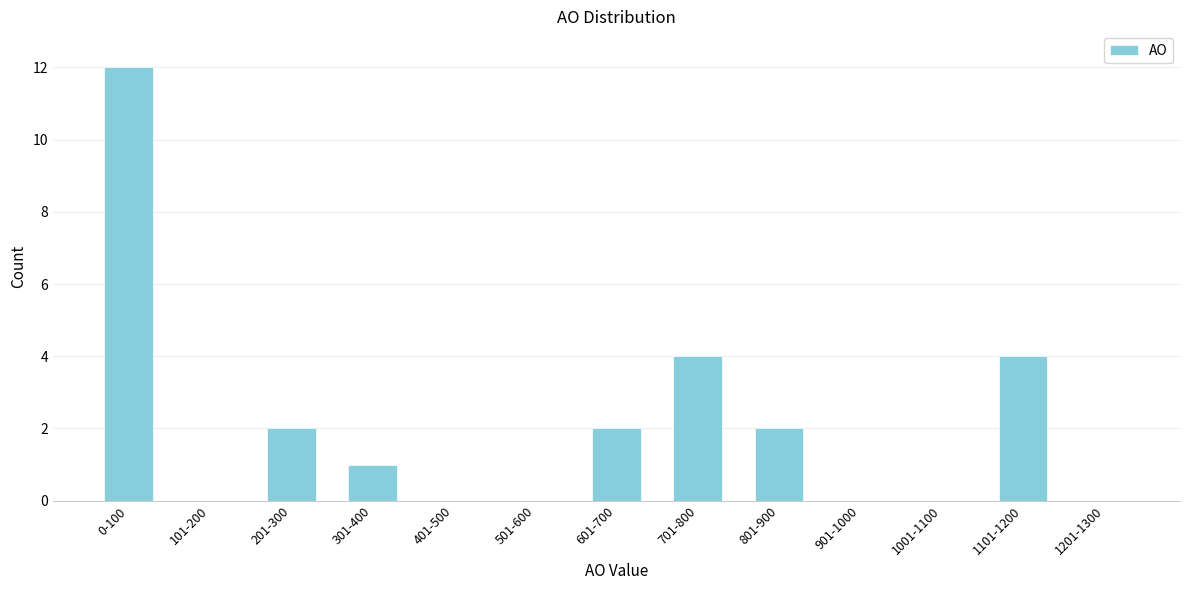

Reading left to right, what are all the values shown in this chart?

0-100=12	101-200=0	201-300=2	301-400=1	401-500=0	501-600=0	601-700=2	701-800=4	801-900=2	901-1000=0	1001-1100=0	1101-1200=4	1201-1300=0